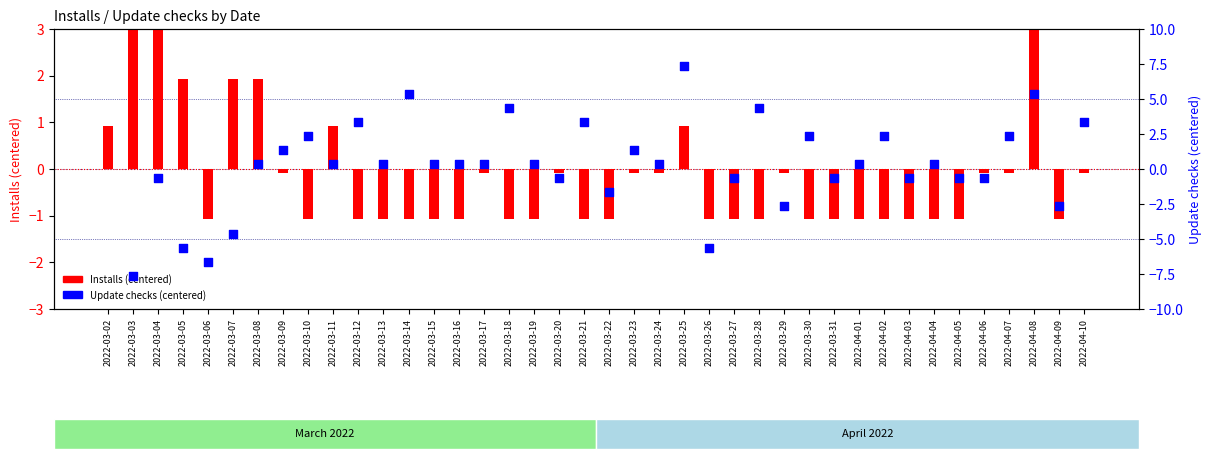

Which series has the largest total across all categories?

Installs (centered)